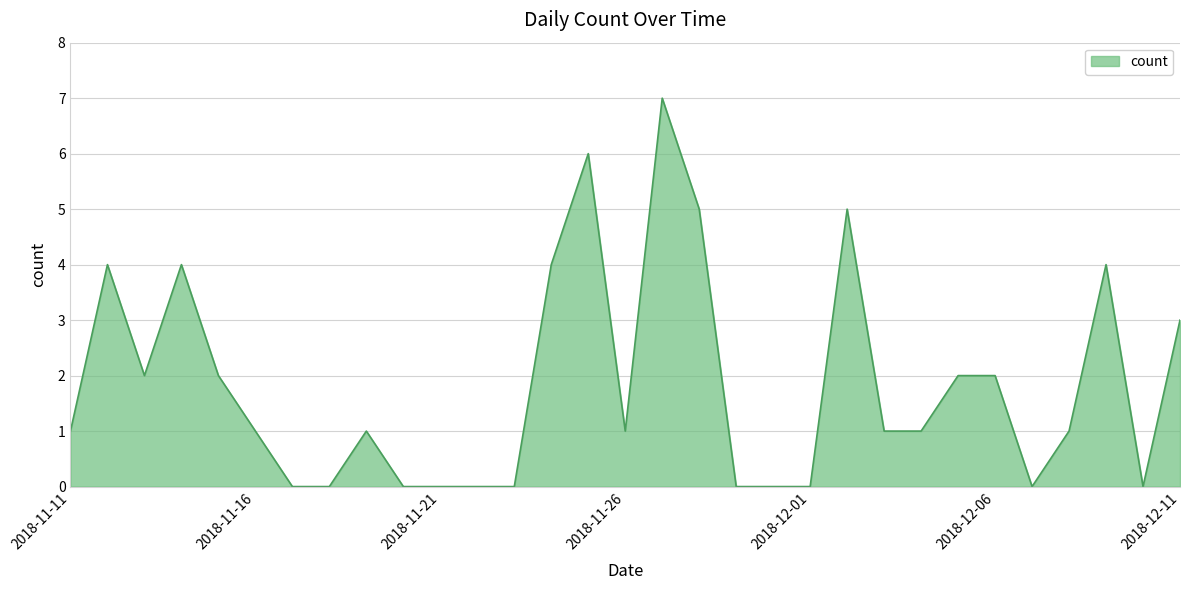

What is the difference between the maximum and minimum values?

7